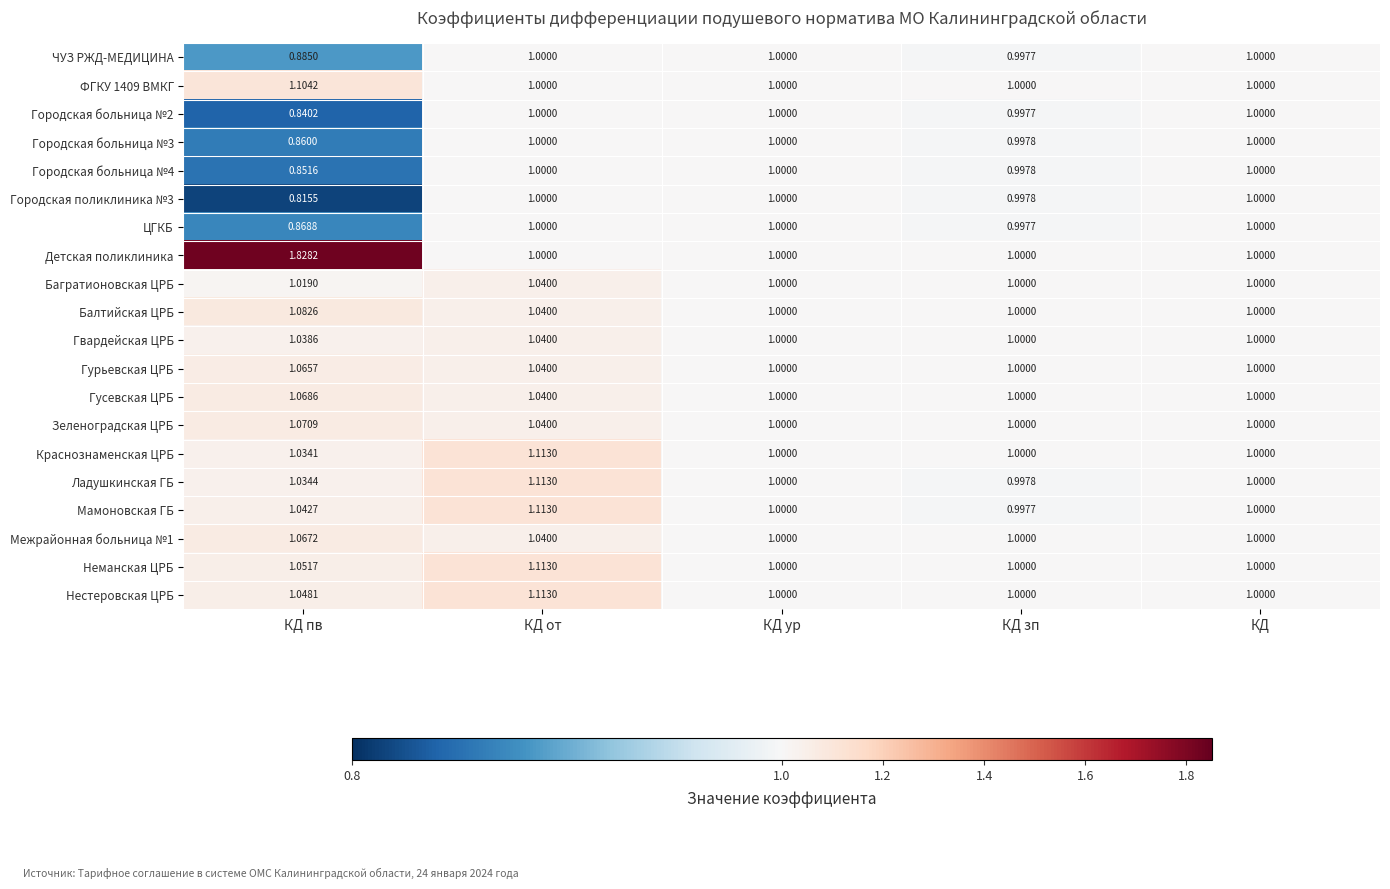

At which category is the sum across all series the highest?

КД от